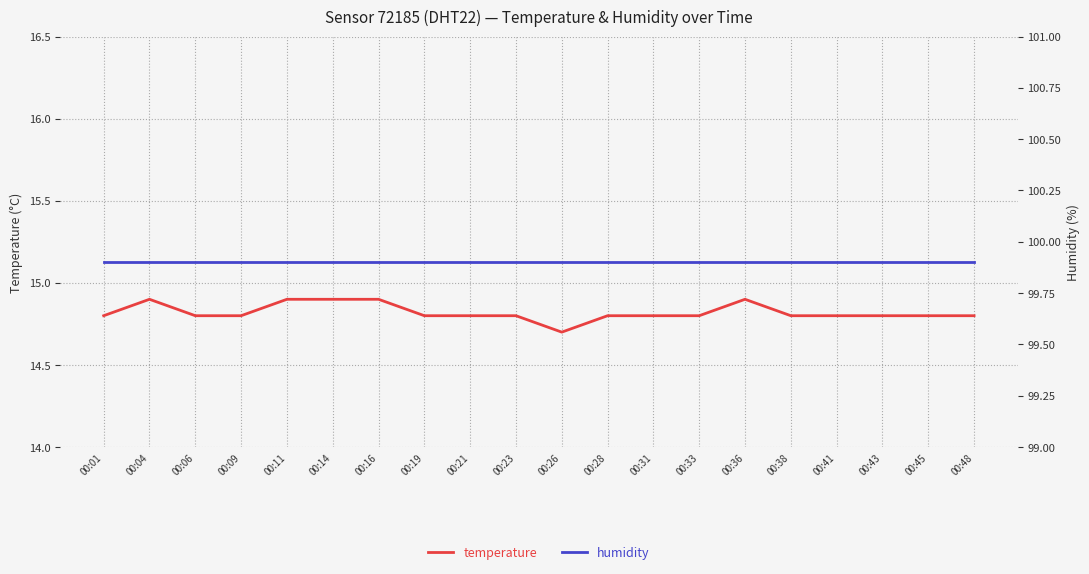

Reading right to left, transcribe all the data shown in this chart.

temperature: 00:48=14.8	00:45=14.8	00:43=14.8	00:41=14.8	00:38=14.8	00:36=14.9	00:33=14.8	00:31=14.8	00:28=14.8	00:26=14.7	00:23=14.8	00:21=14.8	00:19=14.8	00:16=14.9	00:14=14.9	00:11=14.9	00:09=14.8	00:06=14.8	00:04=14.9	00:01=14.8
humidity: 00:48=99.9	00:45=99.9	00:43=99.9	00:41=99.9	00:38=99.9	00:36=99.9	00:33=99.9	00:31=99.9	00:28=99.9	00:26=99.9	00:23=99.9	00:21=99.9	00:19=99.9	00:16=99.9	00:14=99.9	00:11=99.9	00:09=99.9	00:06=99.9	00:04=99.9	00:01=99.9